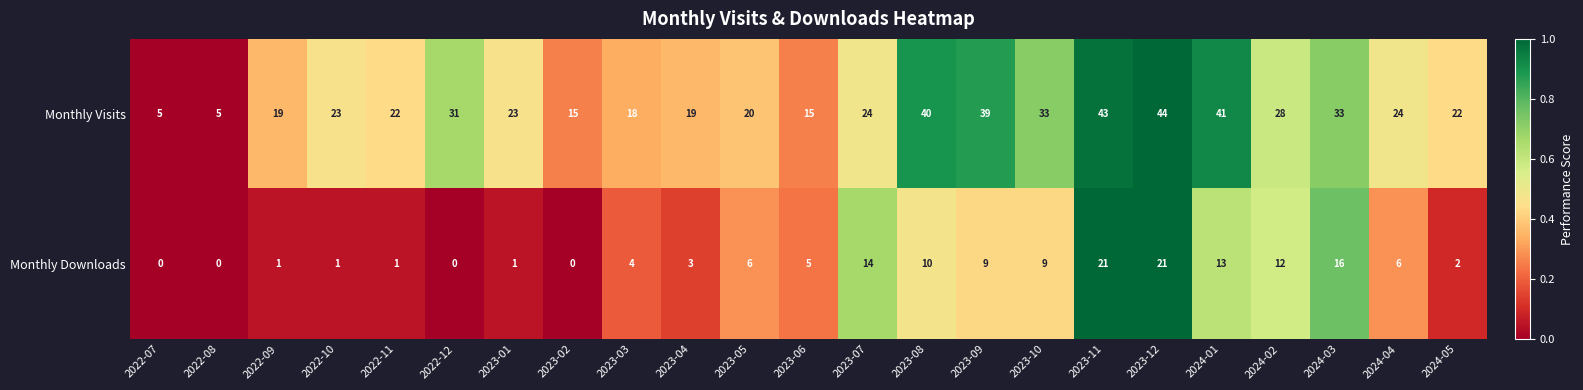

What value does the Monthly Visits series have at 2024-04, to the nearest 10?

20